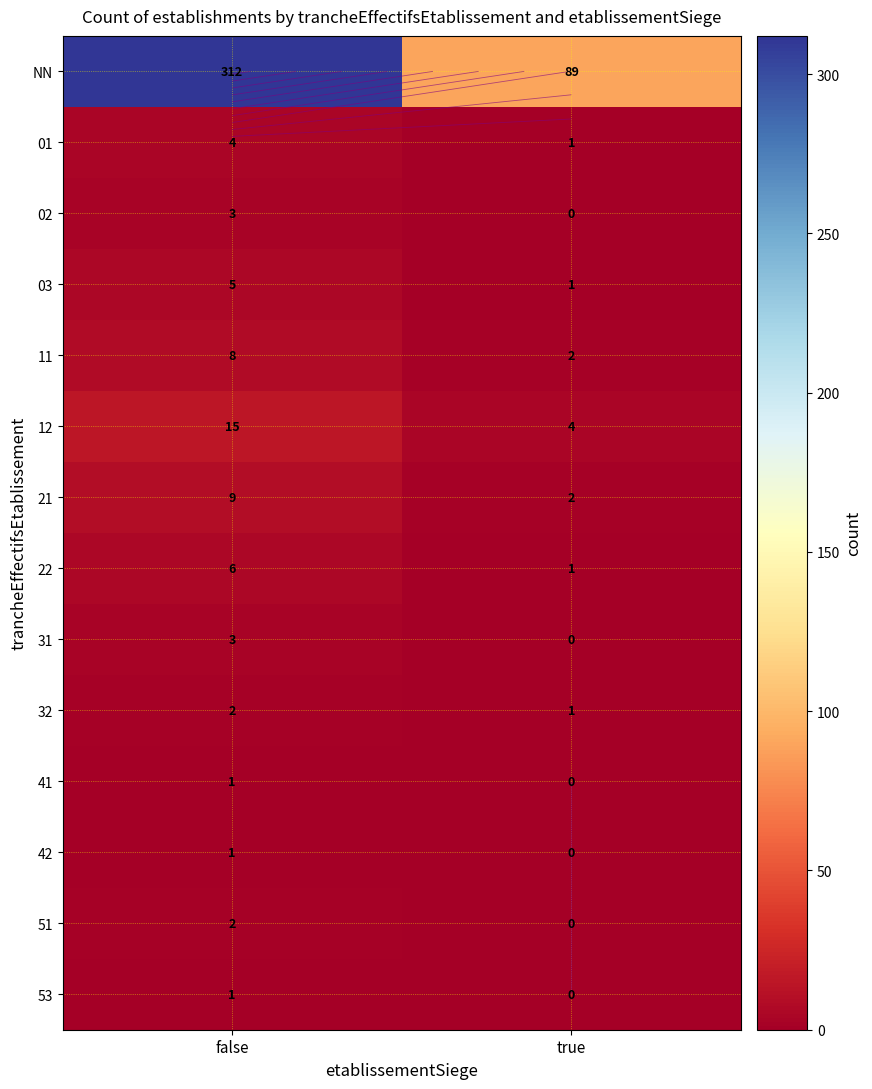

At which category is the sum across all series the highest?

false